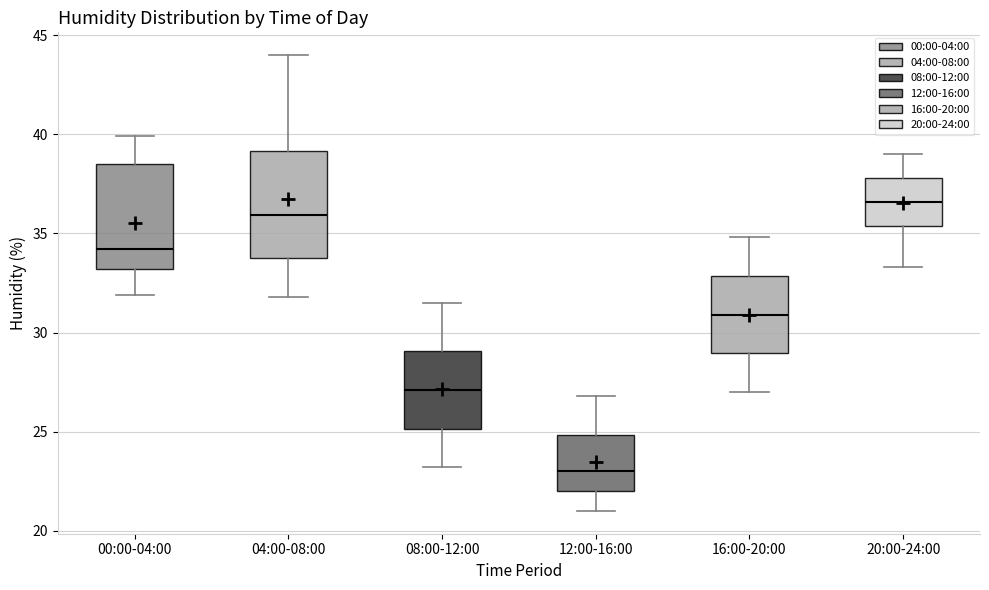

Where does the lower whisker of the box for 16:00-20:00 end on the y-axis? The values are not printed on the chart, so give them approximately, as read against the axis.

27.0